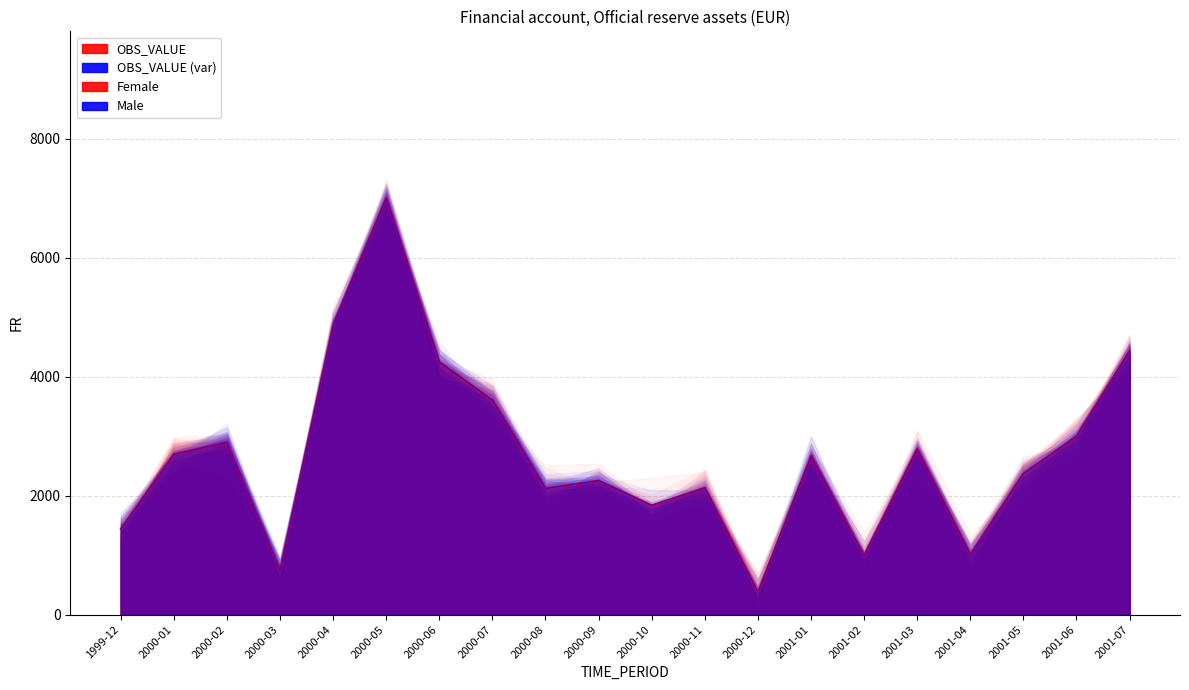

List the labels in order of value, smallest first.

2000-12, 2000-03, 2001-02, 2001-04, 1999-12, 2000-10, 2000-08, 2000-11, 2000-09, 2001-05, 2001-01, 2000-01, 2001-03, 2000-02, 2001-06, 2000-07, 2000-06, 2001-07, 2000-04, 2000-05